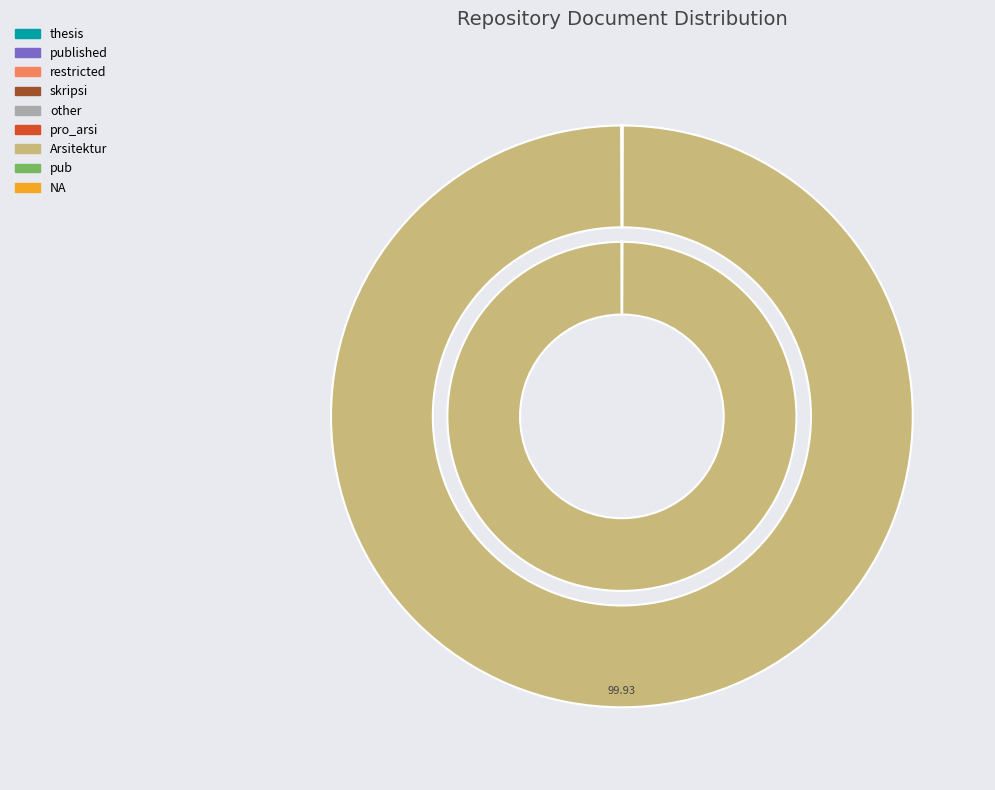

Which category has the smallest portion of the pie?

restricted